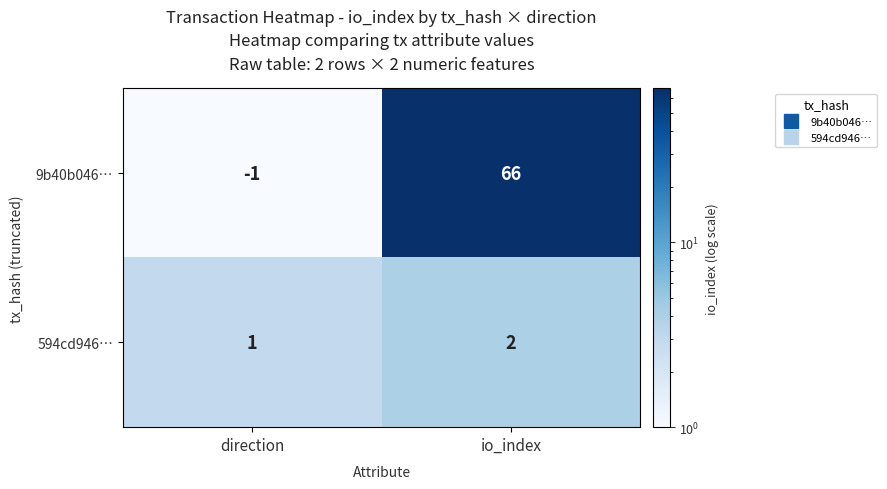

Is the value of 594cd946… at direction greater than the value of 9b40b046… at io_index?

No